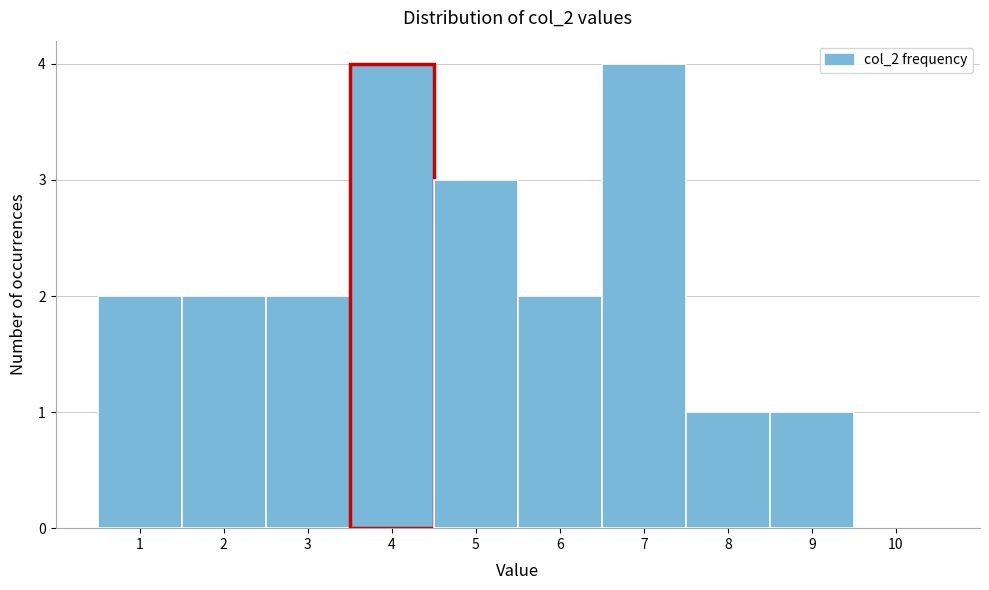

Reading left to right, list every bar in this chart as the range it spans on the x-axis followed by its height. The values are not printed on the chart, so give them approximately, as read against the axis.

0.5 to 1.5: 2
1.5 to 2.5: 2
2.5 to 3.5: 2
3.5 to 4.5: 4
4.5 to 5.5: 3
5.5 to 6.5: 2
6.5 to 7.5: 4
7.5 to 8.5: 1
8.5 to 9.5: 1
9.5 to 10.5: 0